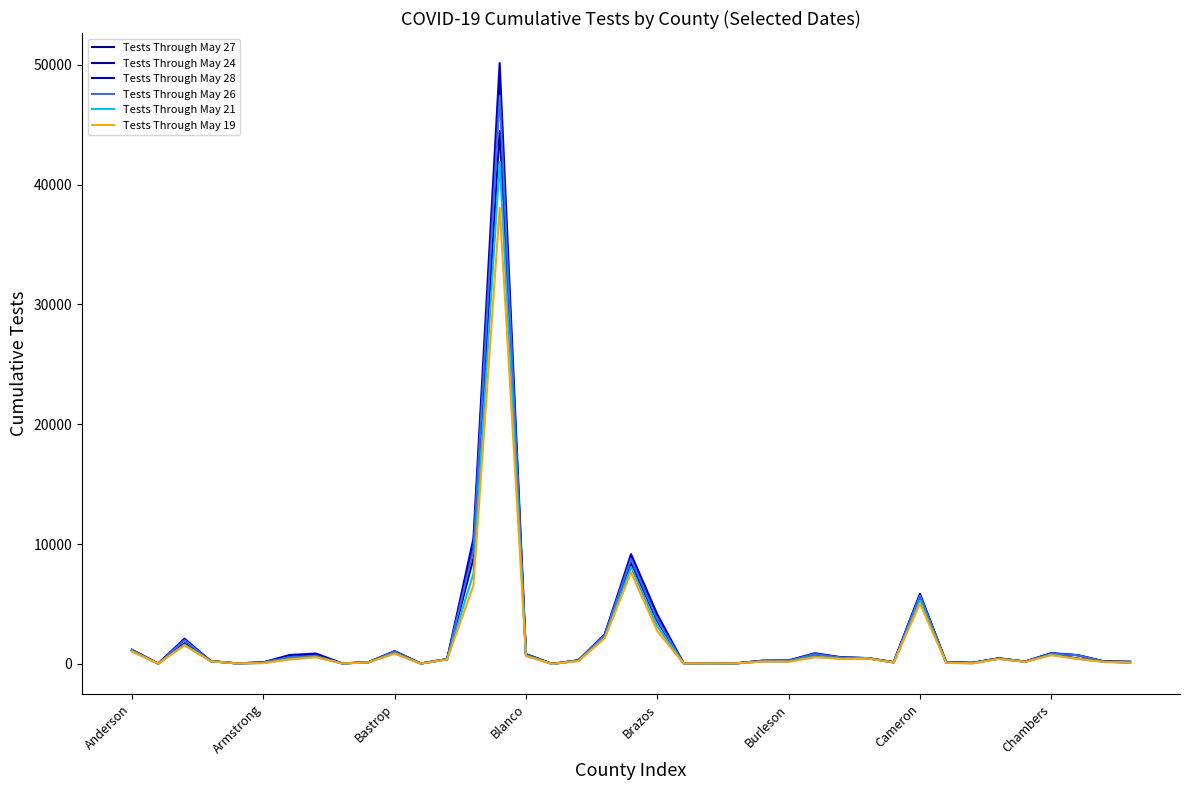

How many lines are shown in the chart?

6